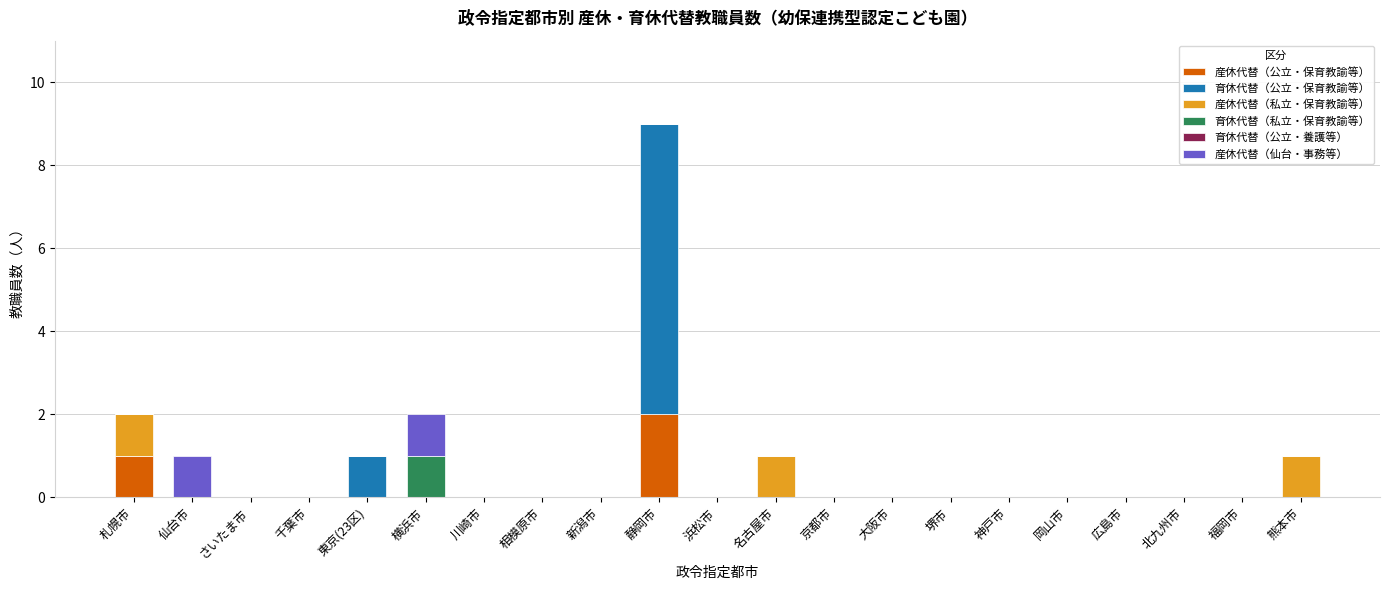

The 産休代替（公立・保育教諭等） series shows 0 at 名古屋市. True or false?

True